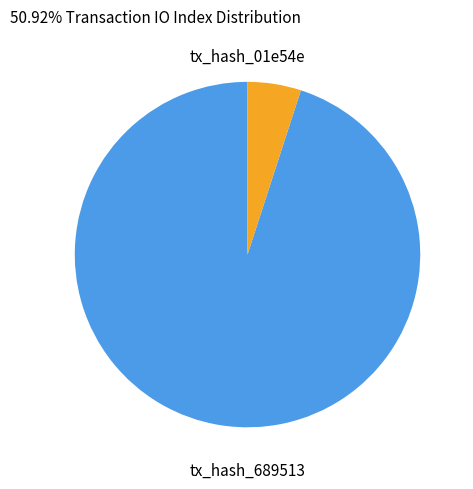

How many slices are in this pie chart?

2